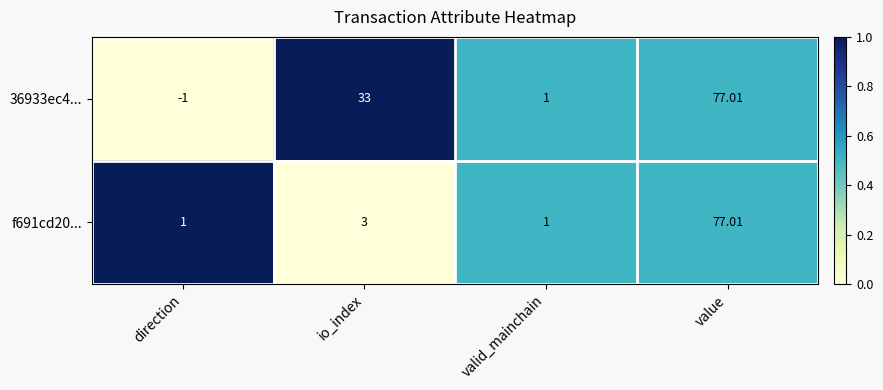

Which series has the largest range (max minus min)?

36933ec4...